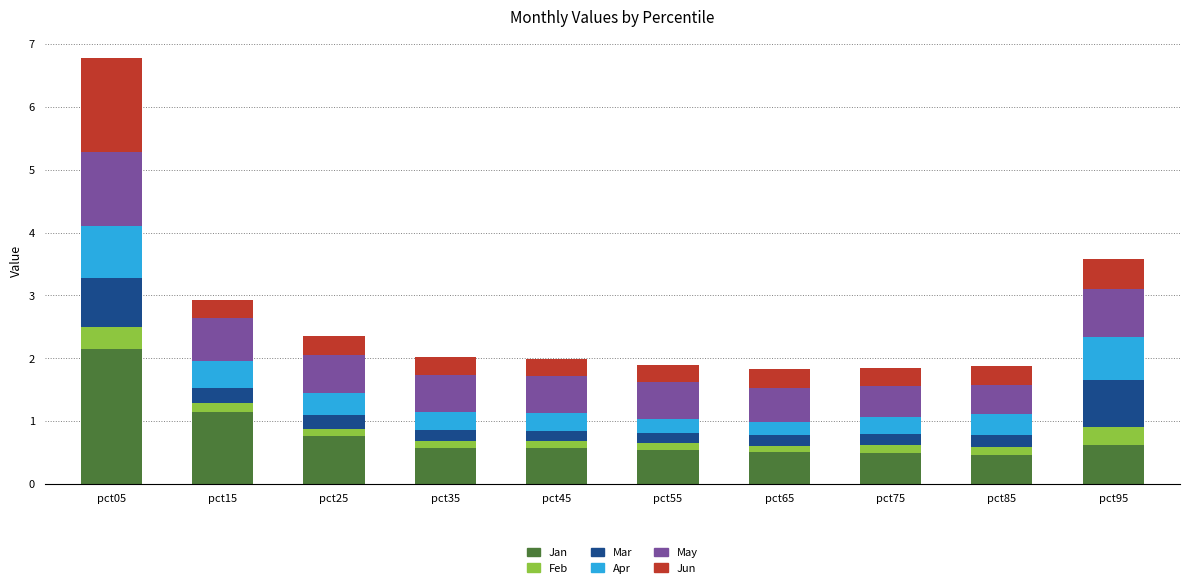

At which category is the sum across all series the highest?

pct05